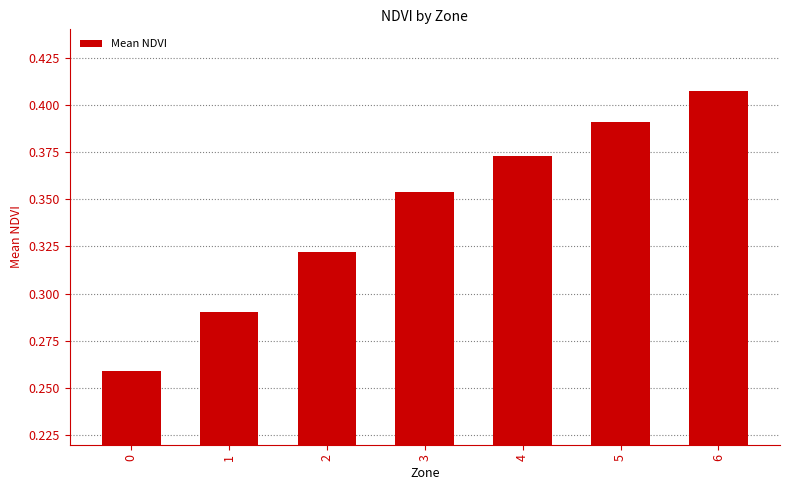

How many bars are there in total?

7